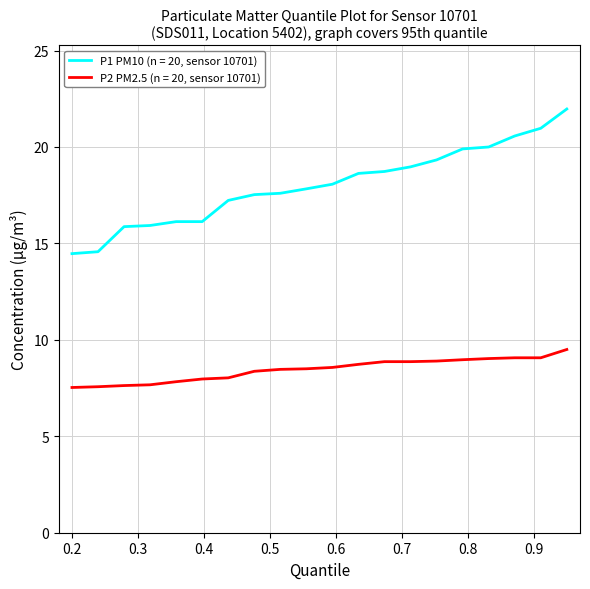

Which series has the largest total across all categories?

P1 PM10 (n = 20, sensor 10701)